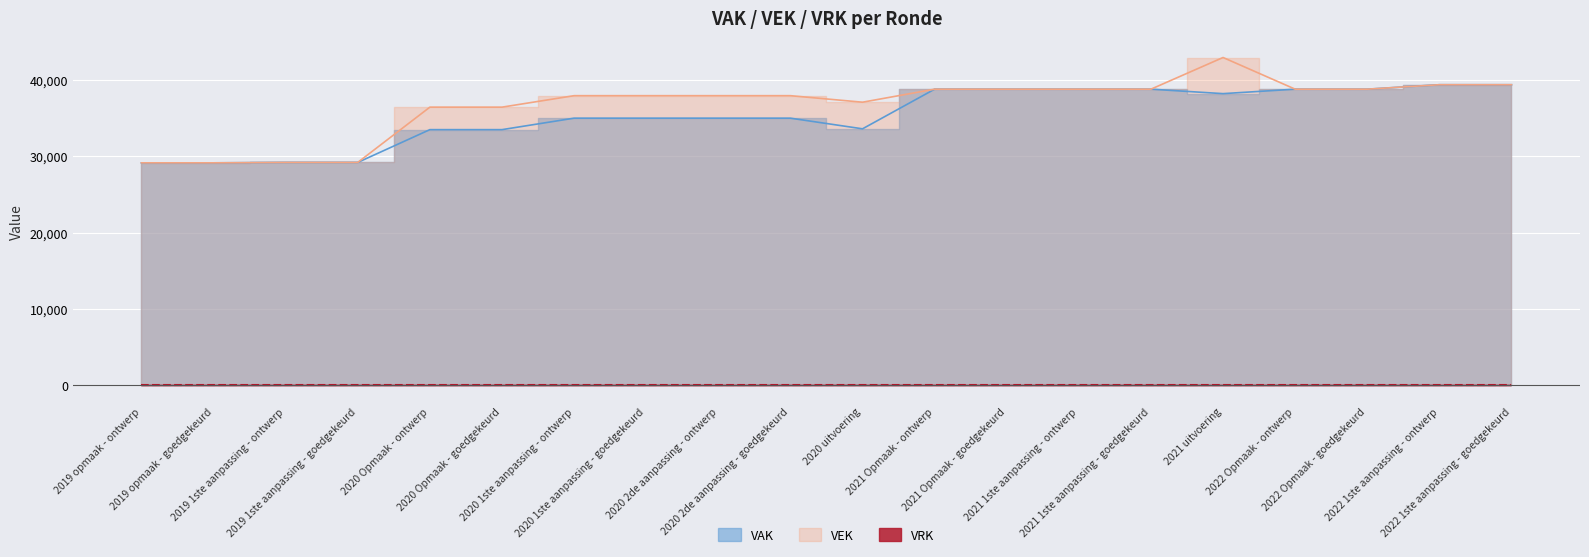

Between 2020 2de aanpassing - goedgekeurd and 2021 1ste aanpassing - goedgekeurd, which series saw the biggest shift?

VAK